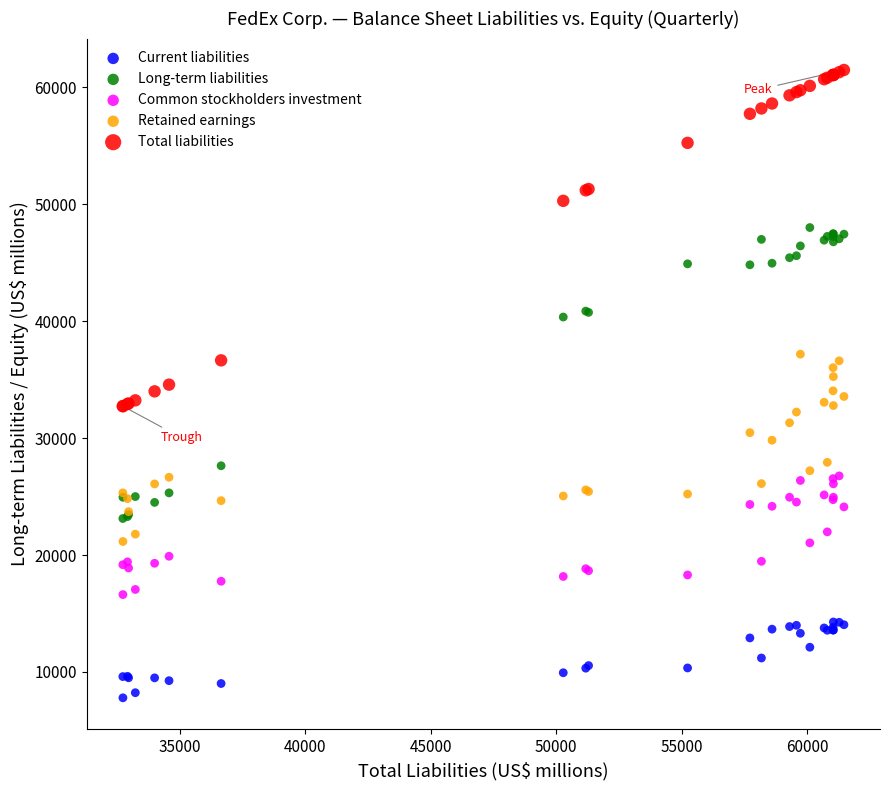

What are all the series names shown in the legend?

Current liabilities, Long-term liabilities, Common stockholders investment, Retained earnings, Total liabilities